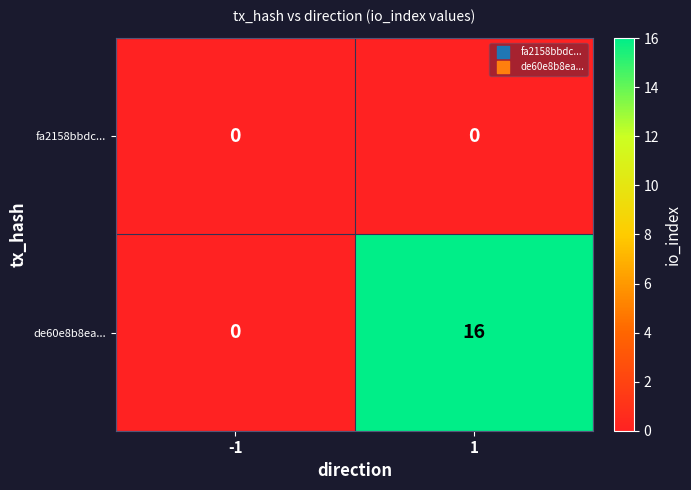

List the series in order of their overall mean, highest first.

de60e8b8ea..., fa2158bbdc...